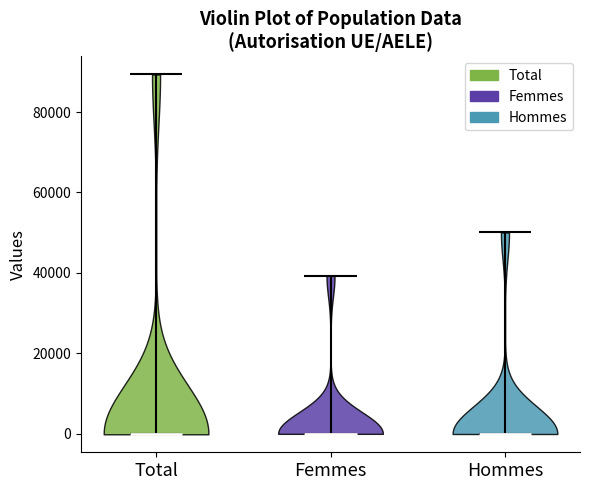

What is the lowest point the violin for Femmes reaches on the y-axis? The values are not printed on the chart, so give them approximately, as read against the axis.

0